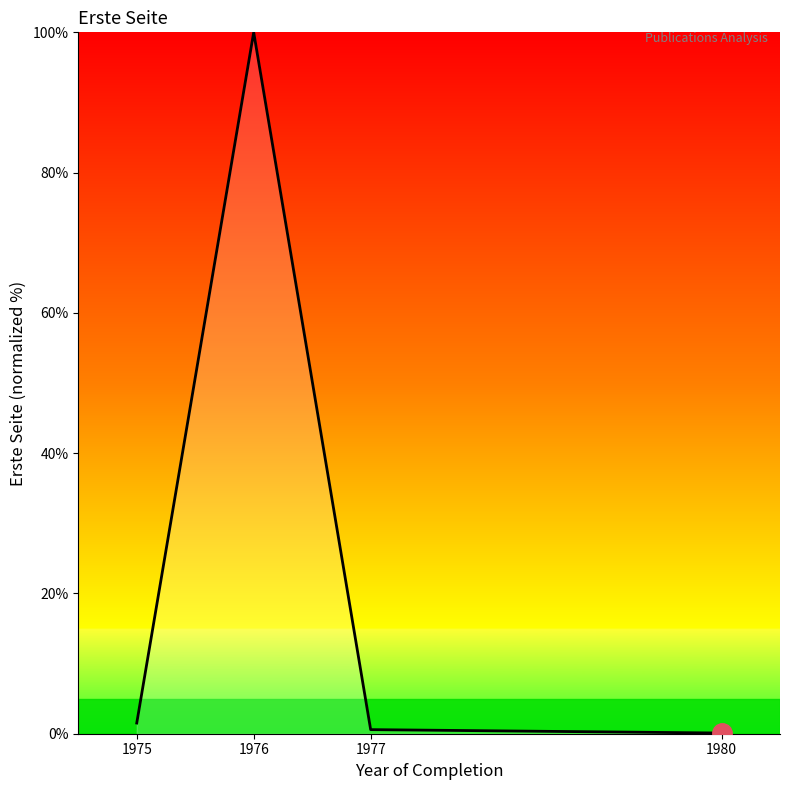

At which category does the data reach its first local peak?

1976